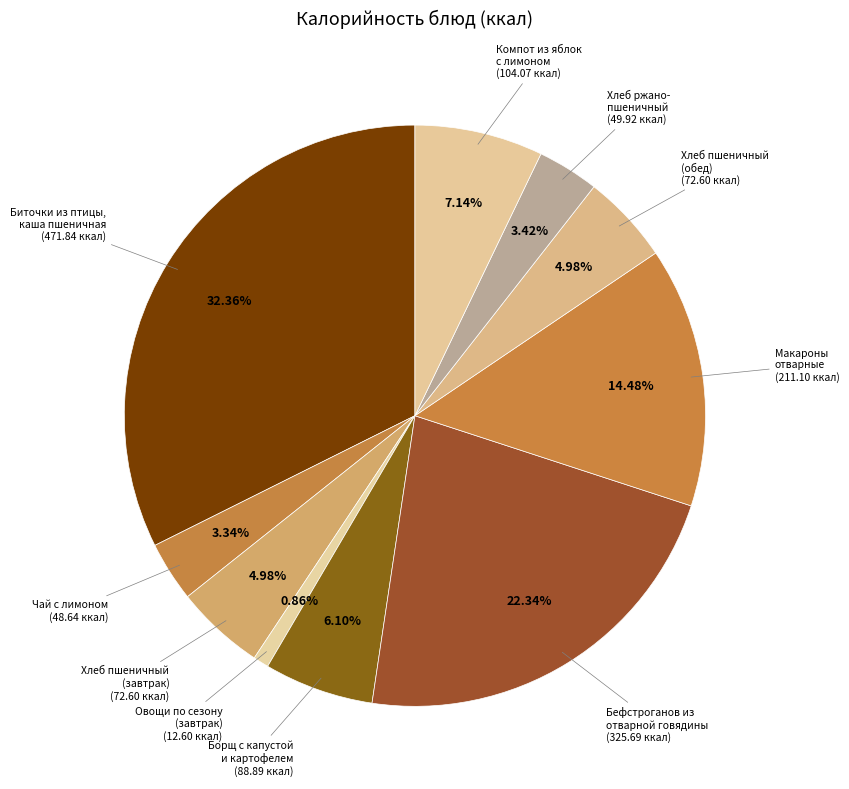

How many slices are in this pie chart?

10